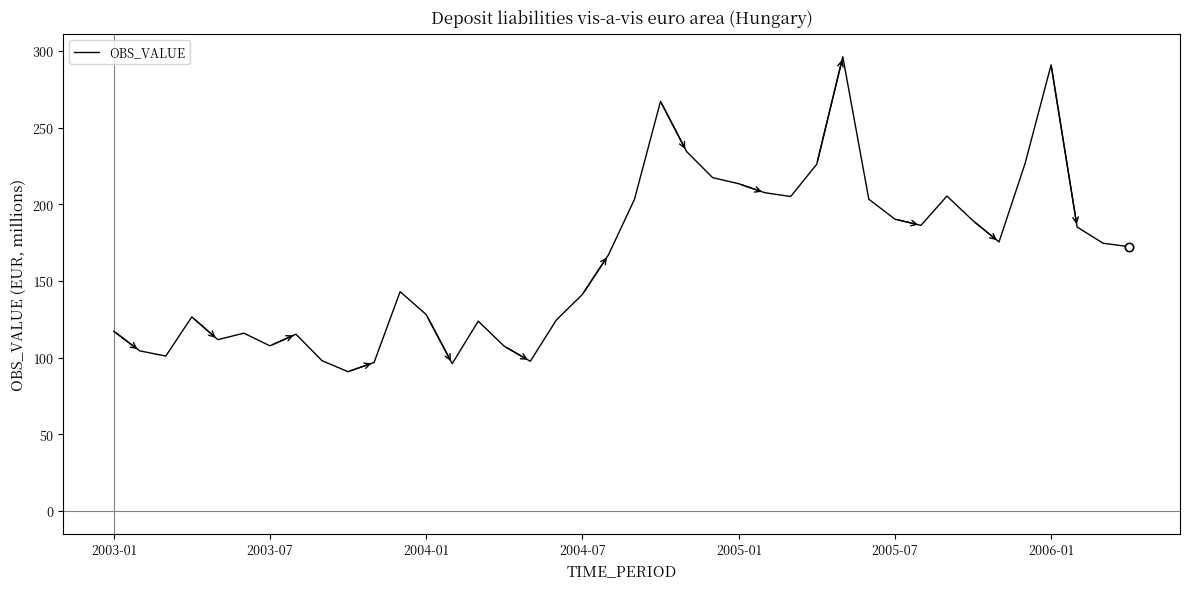

What is the maximum value shown in the chart?

296.1